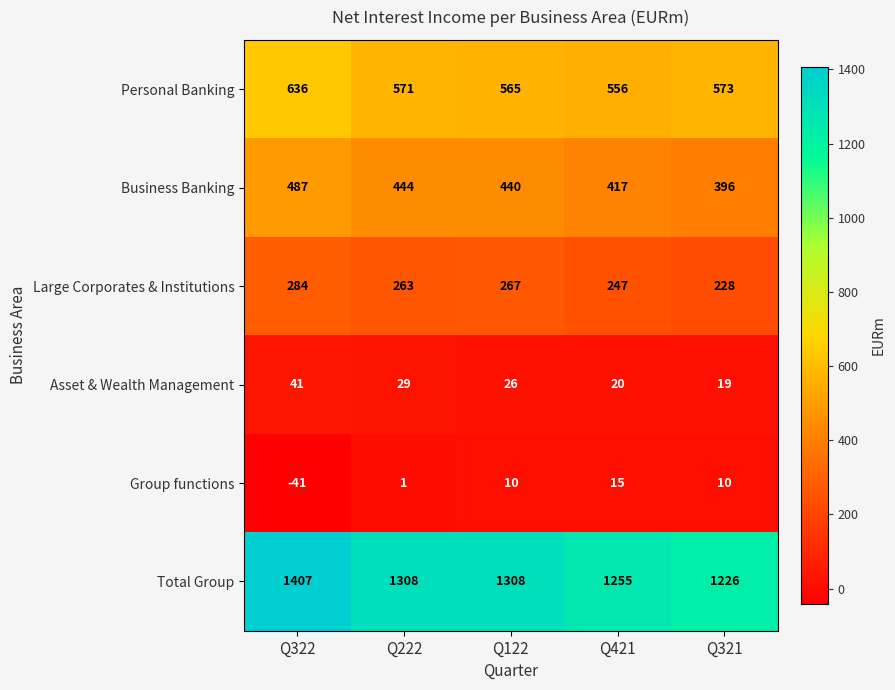

Read the Large Corporates & Institutions value at Q122, to the nearest 5.

265